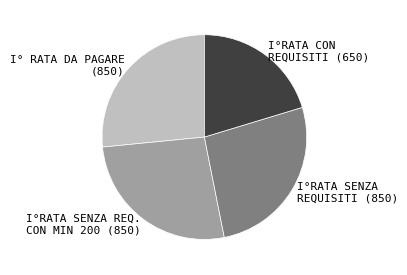

Is there any slice that represents more than half of the pie?

No